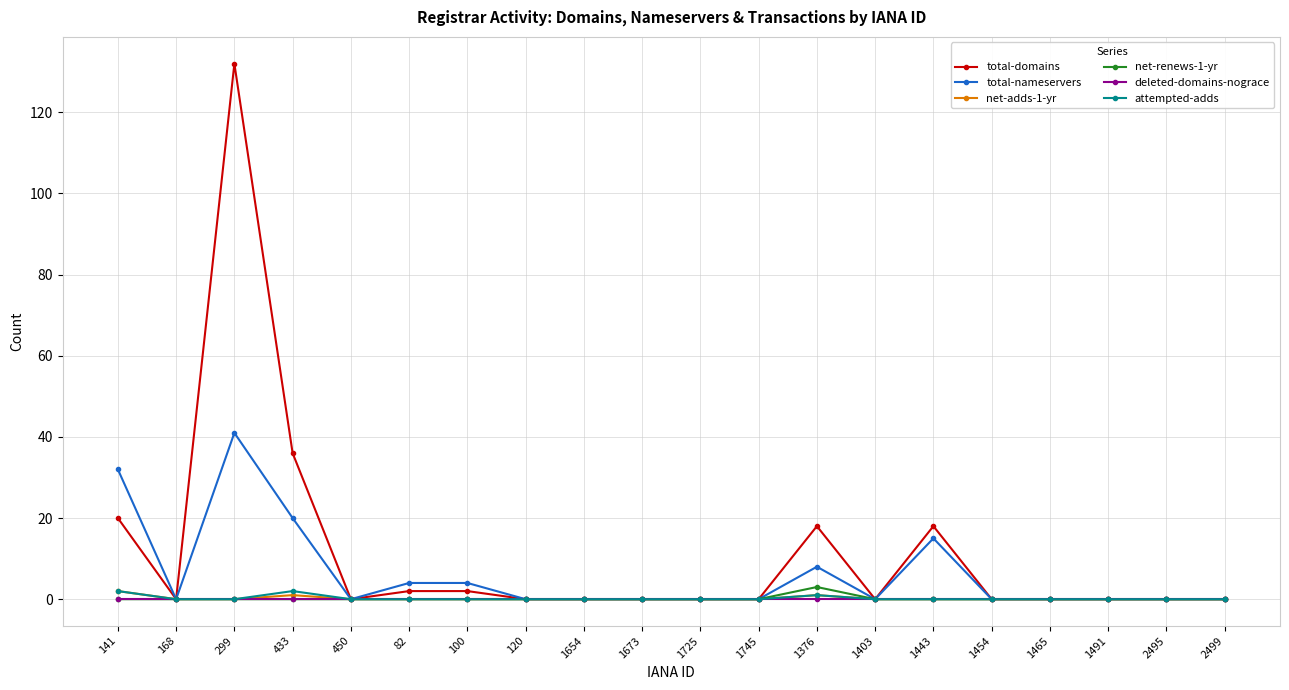

At which category does the chart reach its peak across all series?

299